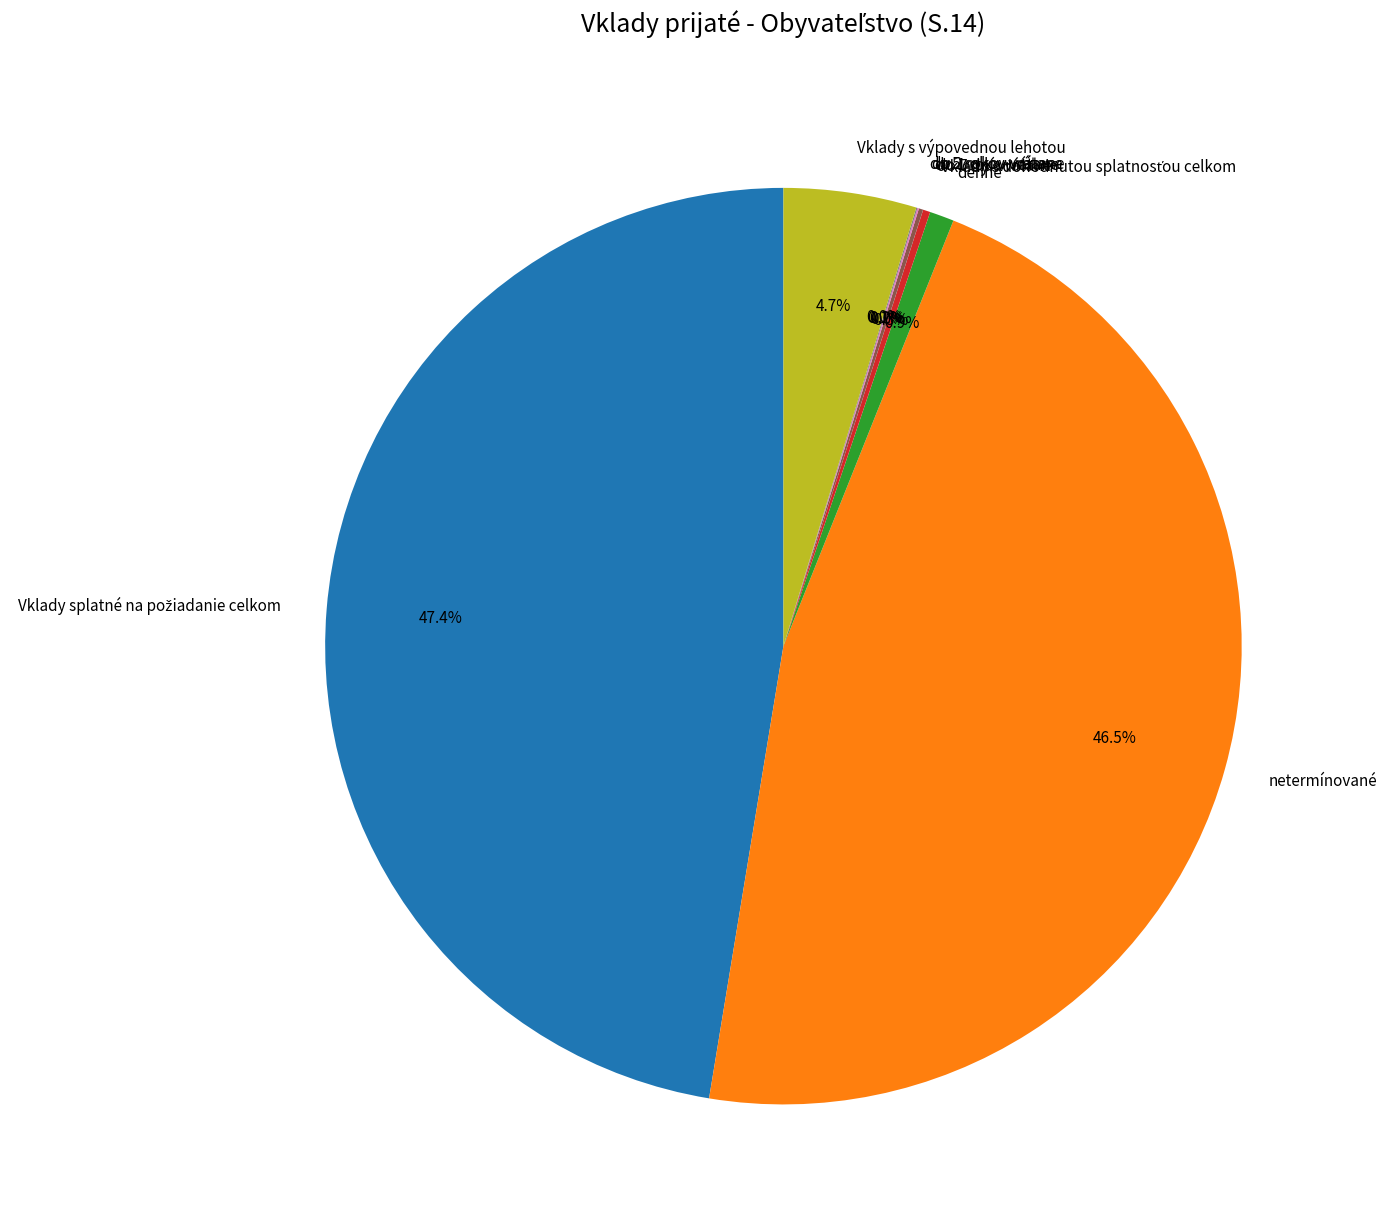

How much of the chart is everything except netermínované?

53.5%